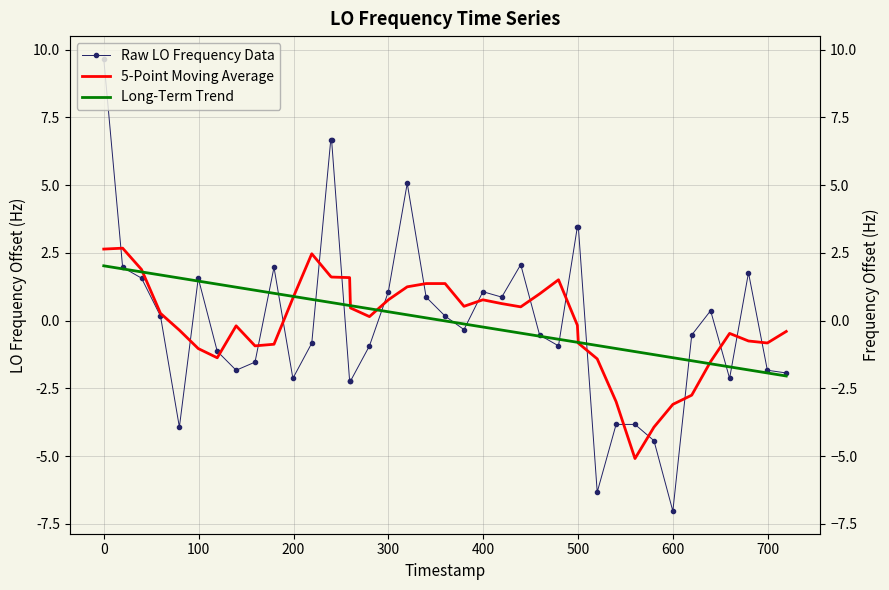

How many data points in 5-Point Moving Average are above 0?

21